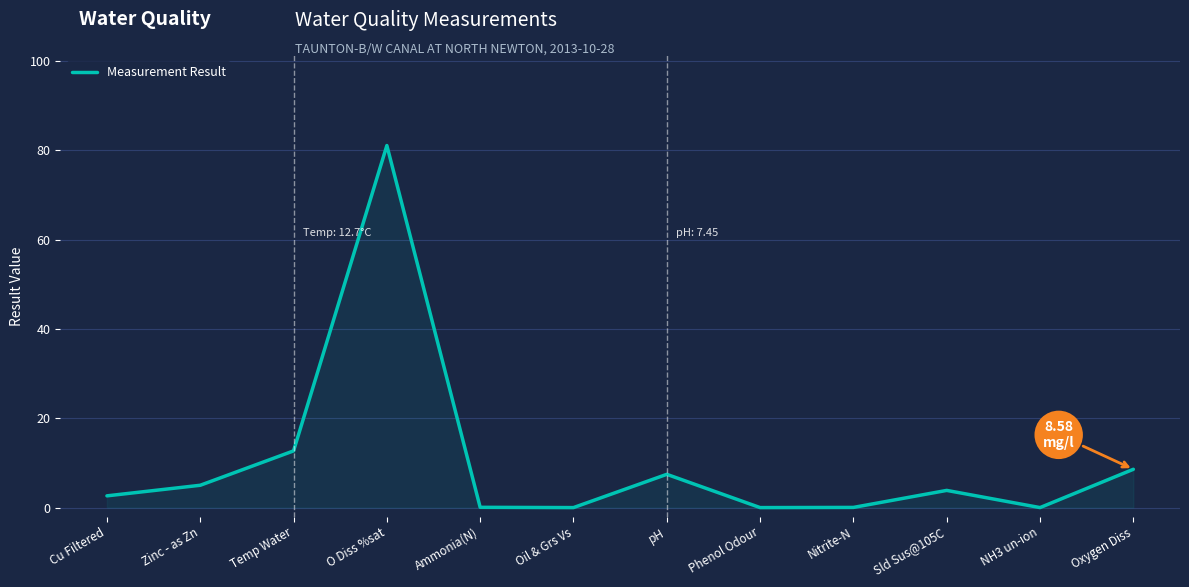

At which category does the chart reach its peak across all series?

O Diss %sat